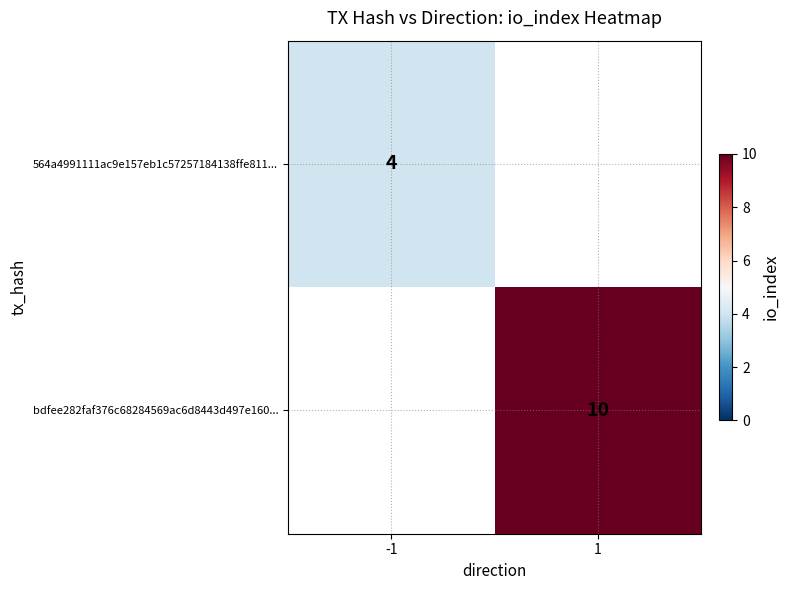

The value of bdfee282faf376c68284569ac6d8443d497e160... at 1 is 10. True or false?

True